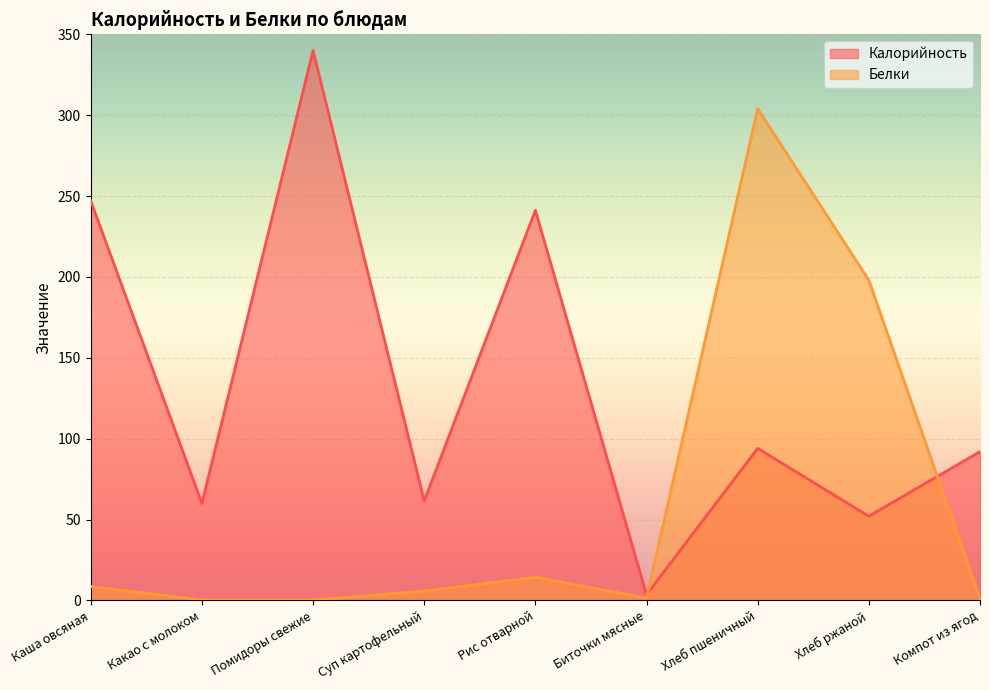

Reading left to right, list all the values displayed in this chart.

Калорийность: 247.0	60.0	340.0	61.5	241.2	3.5	94.0	52.0	92.0
Белки: 8.6	0.2	0.2	5.8	14.3	1.5	304.0	198.0	1.0